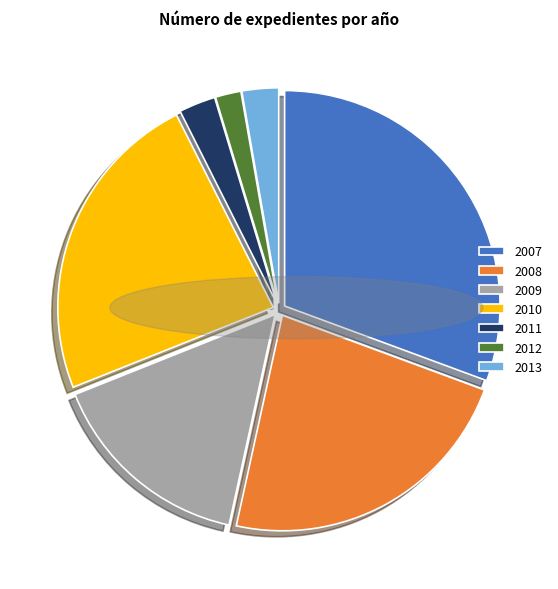

Is the sum of 2010 and 2013 greater than half?

No